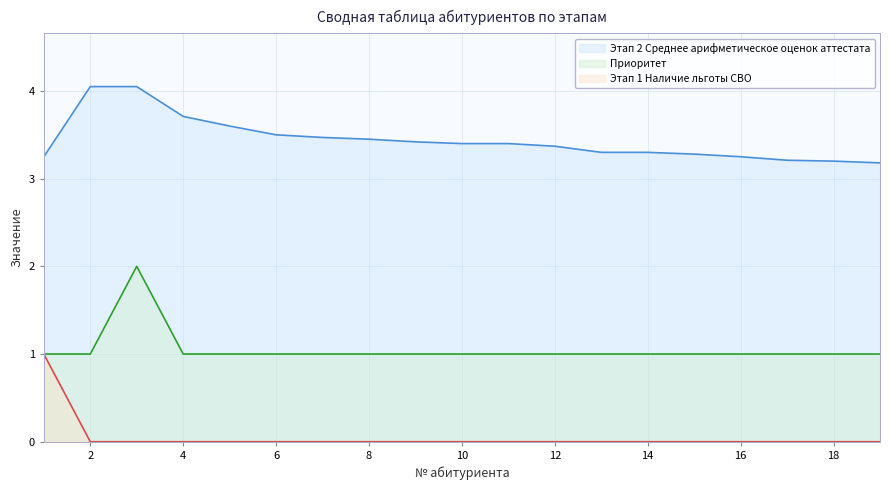

Reading left to right, transcribe all the data shown in this chart.

Этап 2 Среднее арифметическое оценок аттестата: 1=3.2	2=4.0	3=4.0	4=3.7	5=3.6	6=3.5	7=3.5	8=3.5	9=3.4	10=3.4	11=3.4	12=3.4	13=3.3	14=3.3	15=3.3	16=3.2	17=3.2	18=3.2	19=3.2
Приоритет: 1=1.0	2=1.0	3=2.0	4=1.0	5=1.0	6=1.0	7=1.0	8=1.0	9=1.0	10=1.0	11=1.0	12=1.0	13=1.0	14=1.0	15=1.0	16=1.0	17=1.0	18=1.0	19=1.0
Этап 1 Наличие льготы СВО: 1=1.0	2=0.0	3=0.0	4=0.0	5=0.0	6=0.0	7=0.0	8=0.0	9=0.0	10=0.0	11=0.0	12=0.0	13=0.0	14=0.0	15=0.0	16=0.0	17=0.0	18=0.0	19=0.0